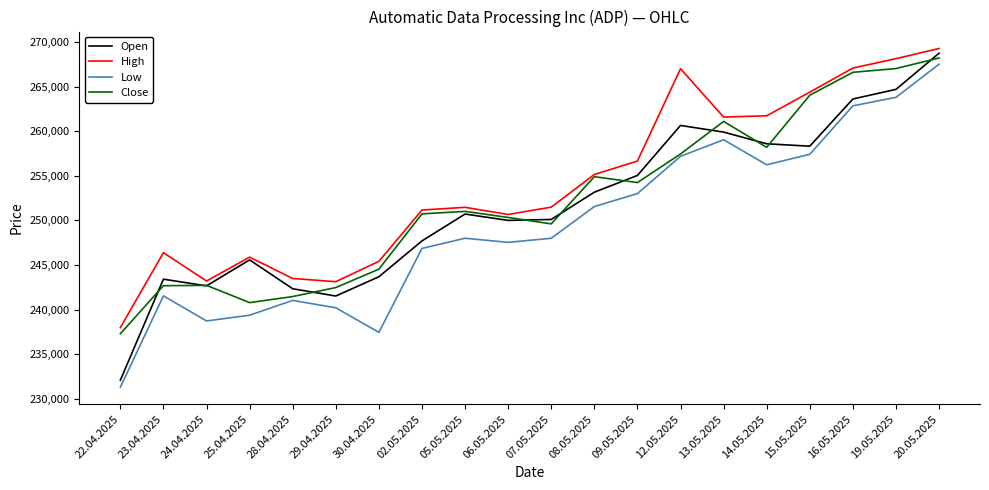

Read the Low value at 16.05.2025, to the nearest 100.

262900